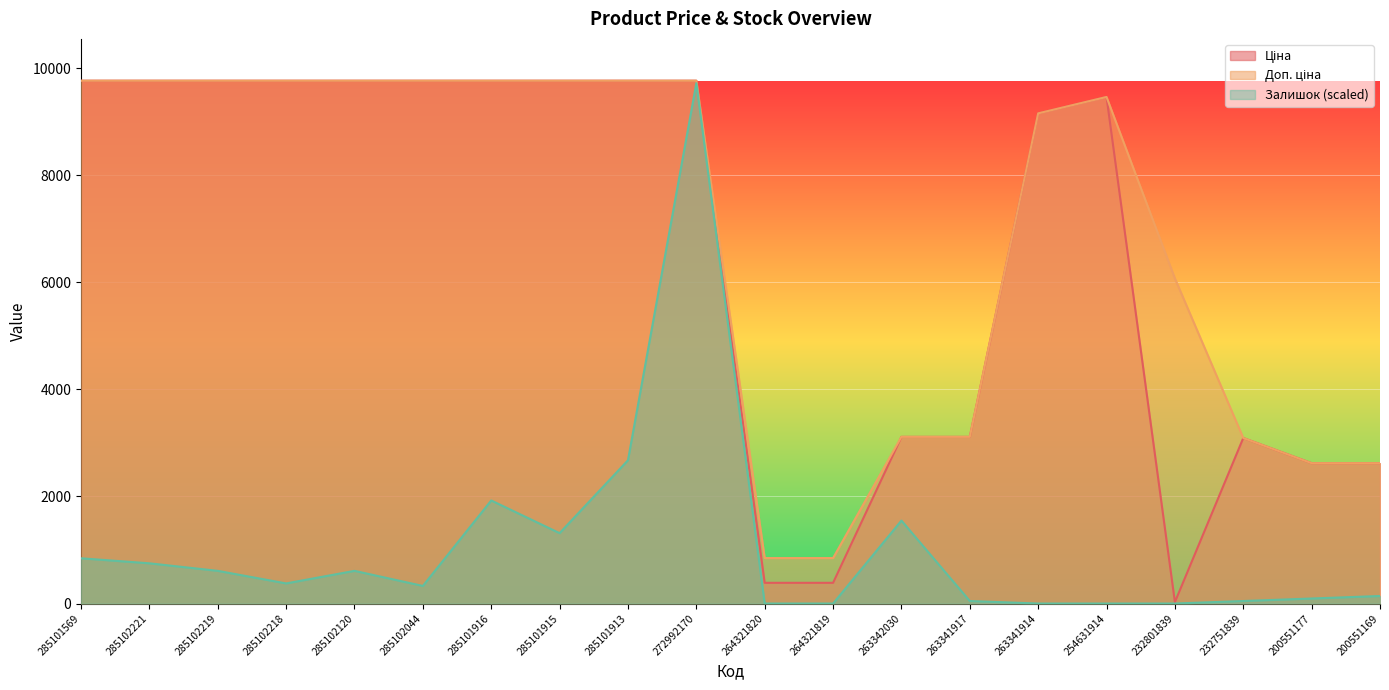

Is the value of Залишок at 285101913 greater than the value of Доп. ціна at 272992170?

No